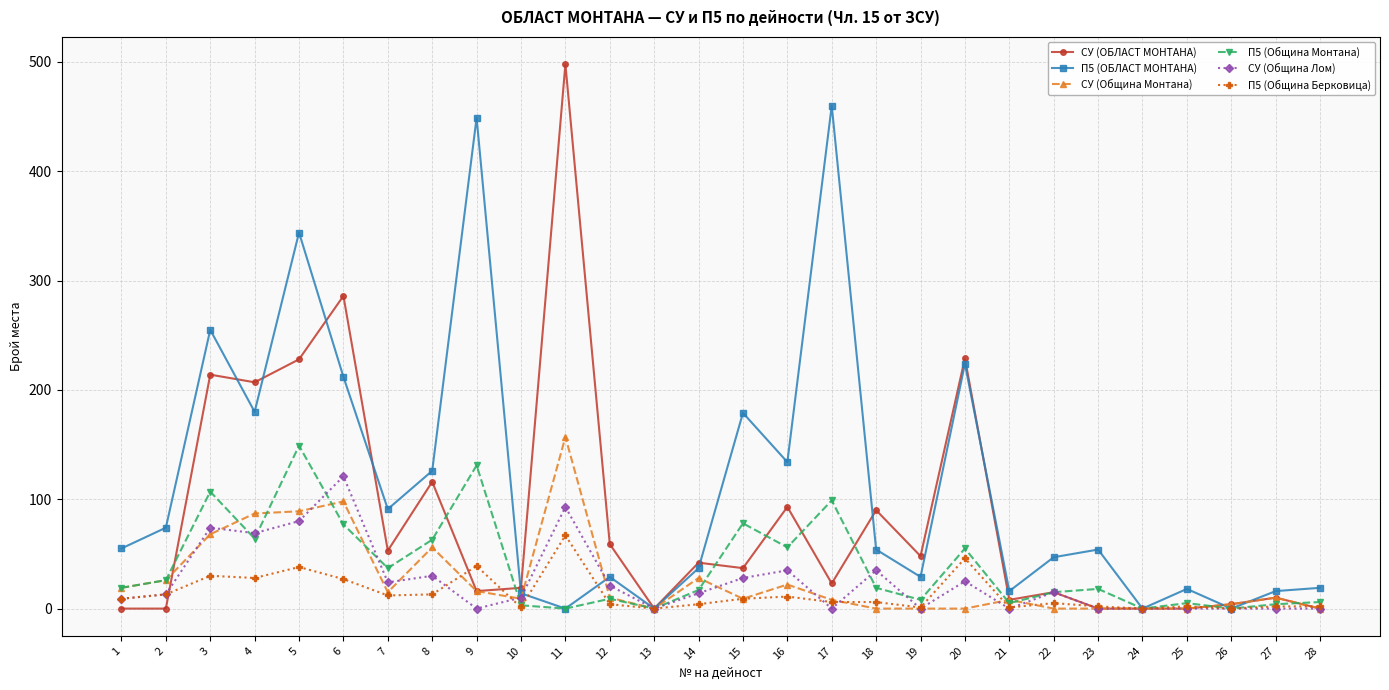

The value of П5 (Община Берковица) at 2 is 13. True or false?

True